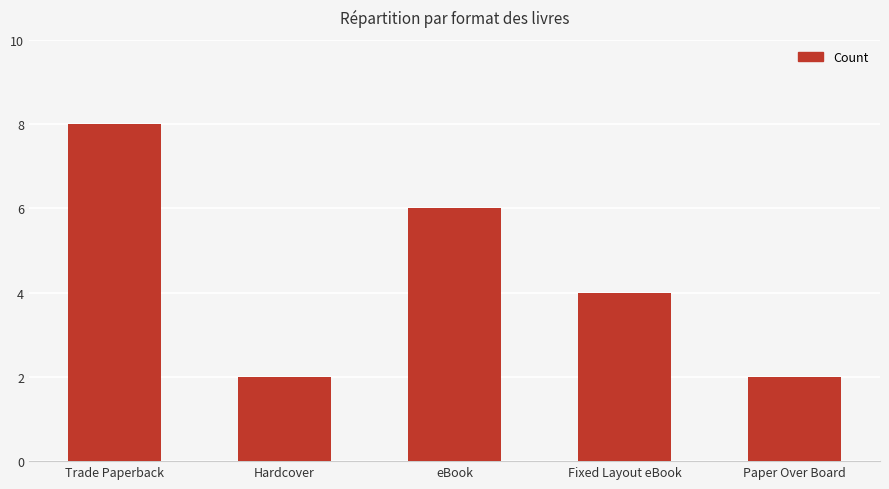

What position from the left is Hardcover?

2